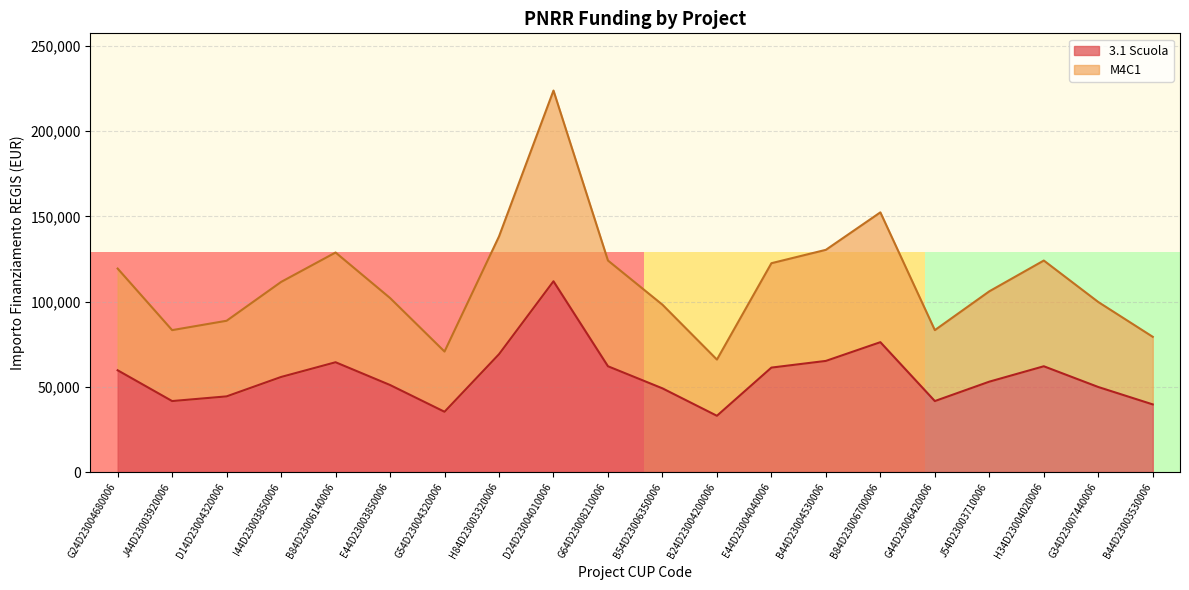

List the series in order of their overall mean, highest first.

M4C1, 3.1 Scuola